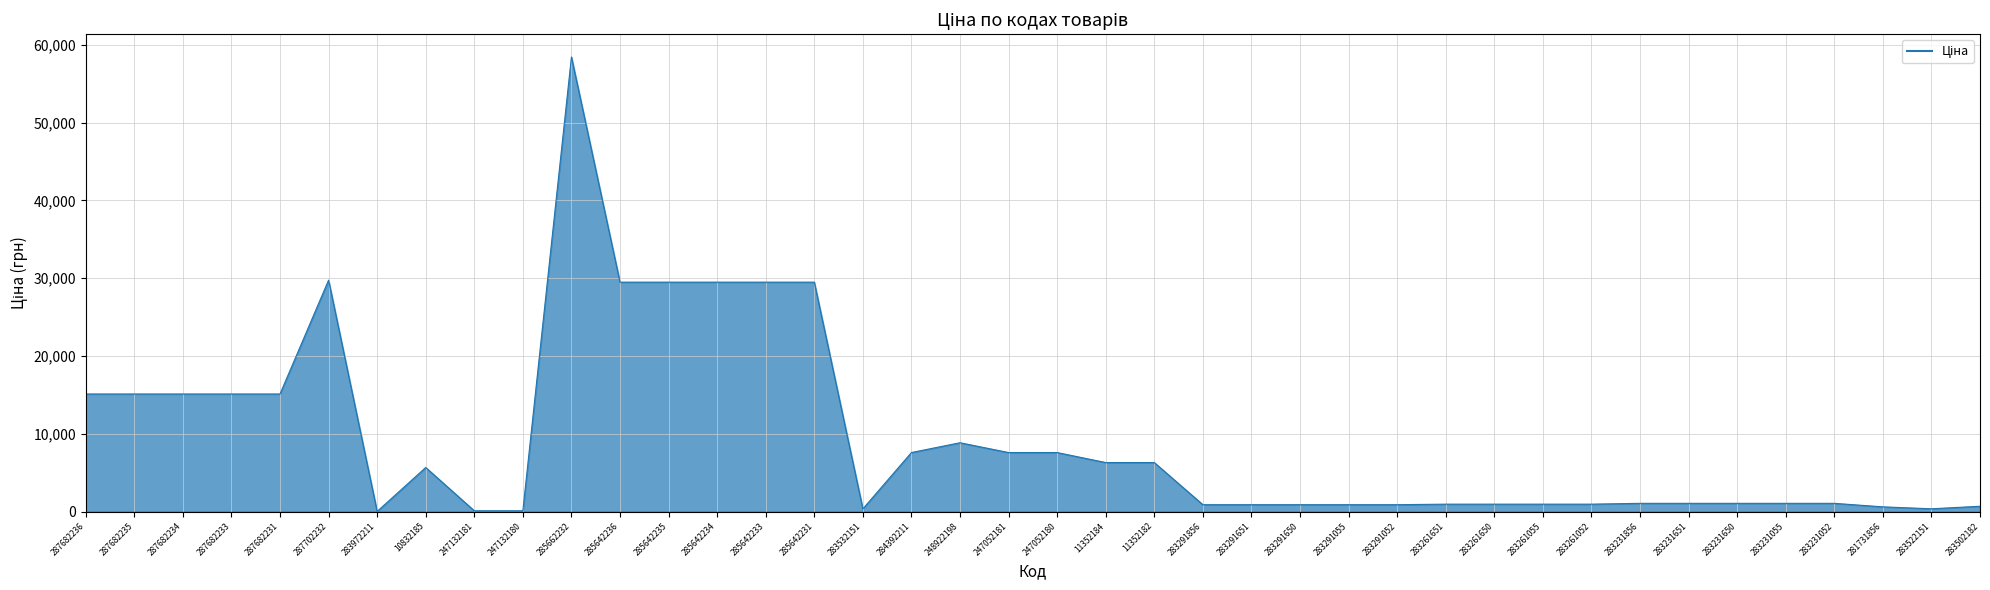

Is it true that the value at 285642231 is 29491.5?

True